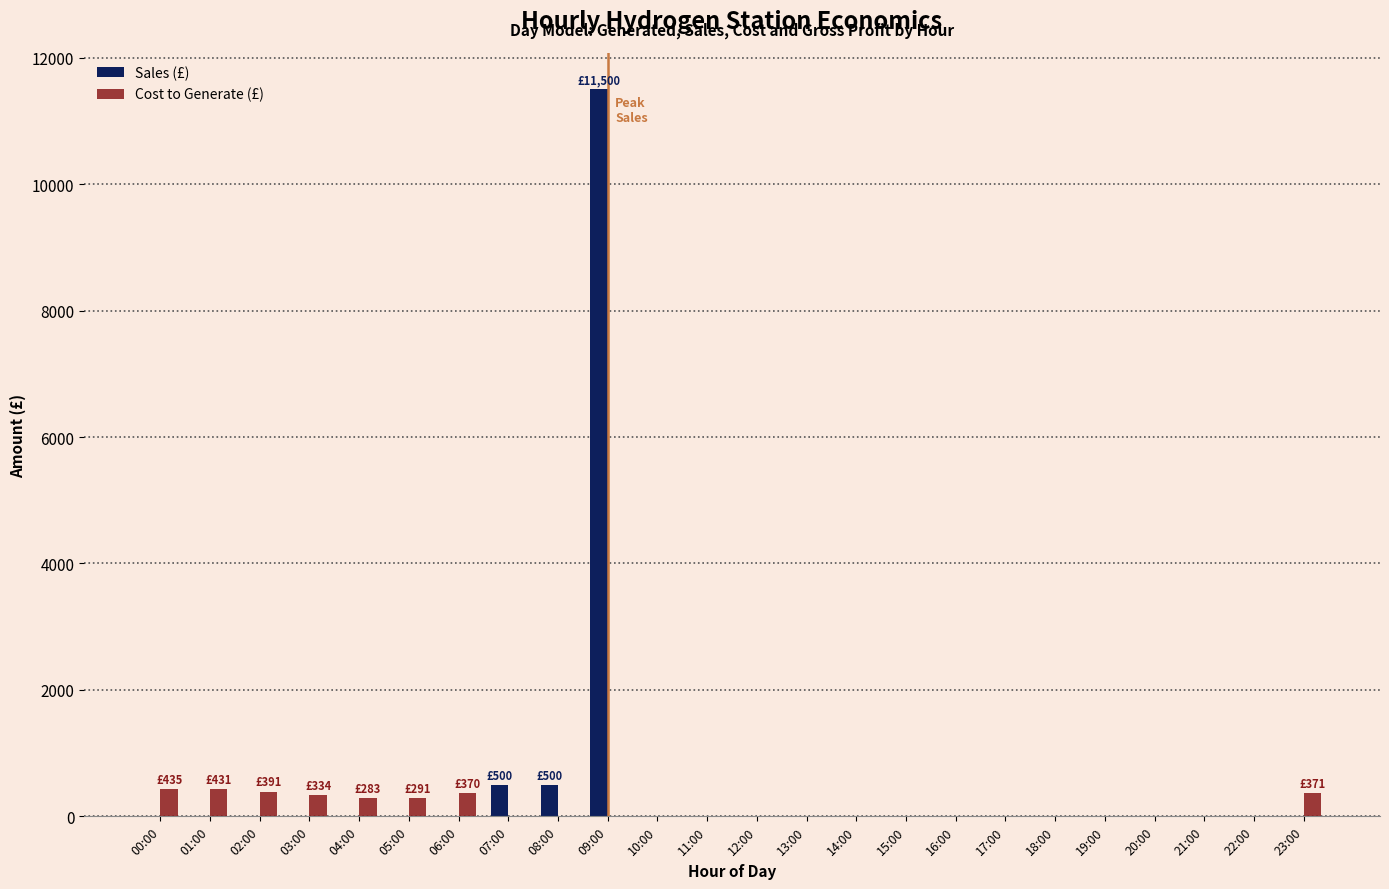

The Cost to Generate (£) series shows 431.4 at 01:00. True or false?

True